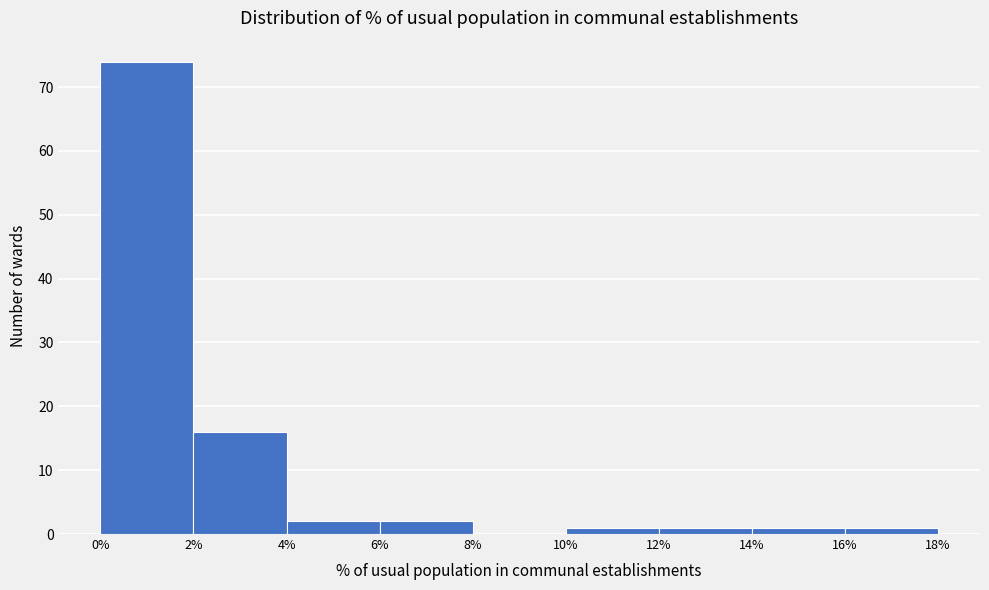

What is the height of the bar covering 12% to 14% on the x-axis? The values are not printed on the chart, so give them approximately, as read against the axis.

1